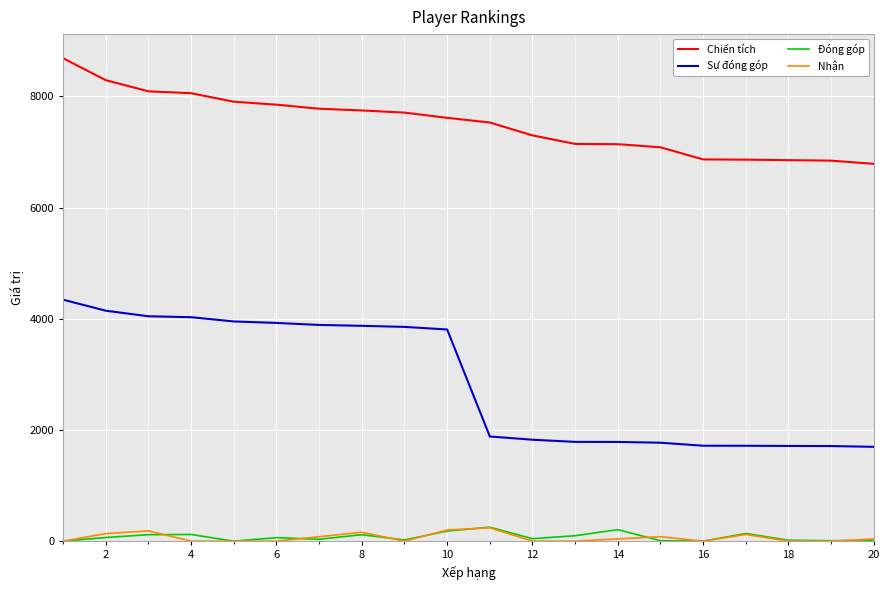

True or false: Nhận and Sự đóng góp cross at least once.

False